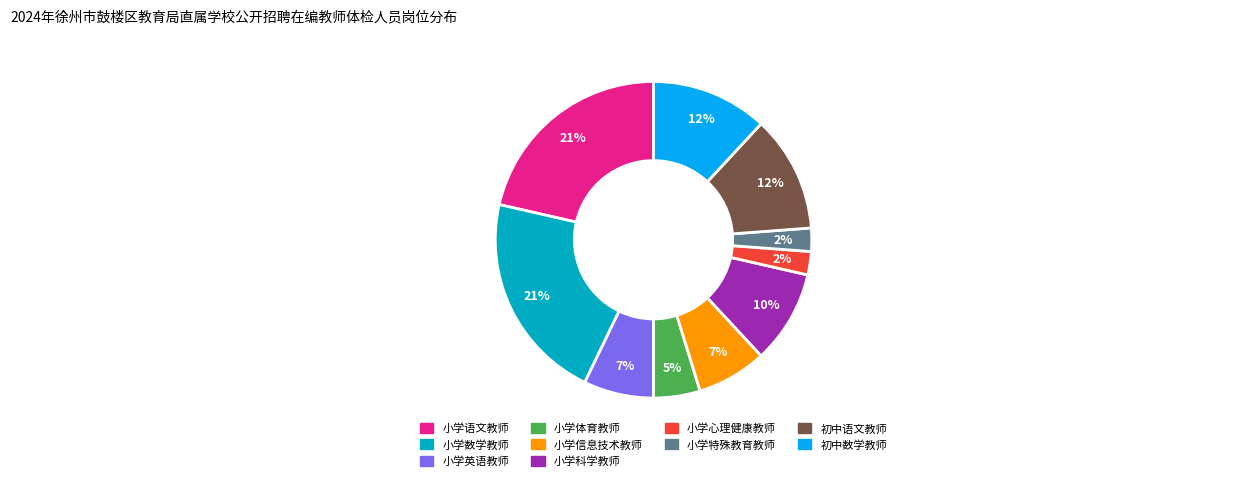

Does 小学语文教师 account for over 50% of the chart?

No